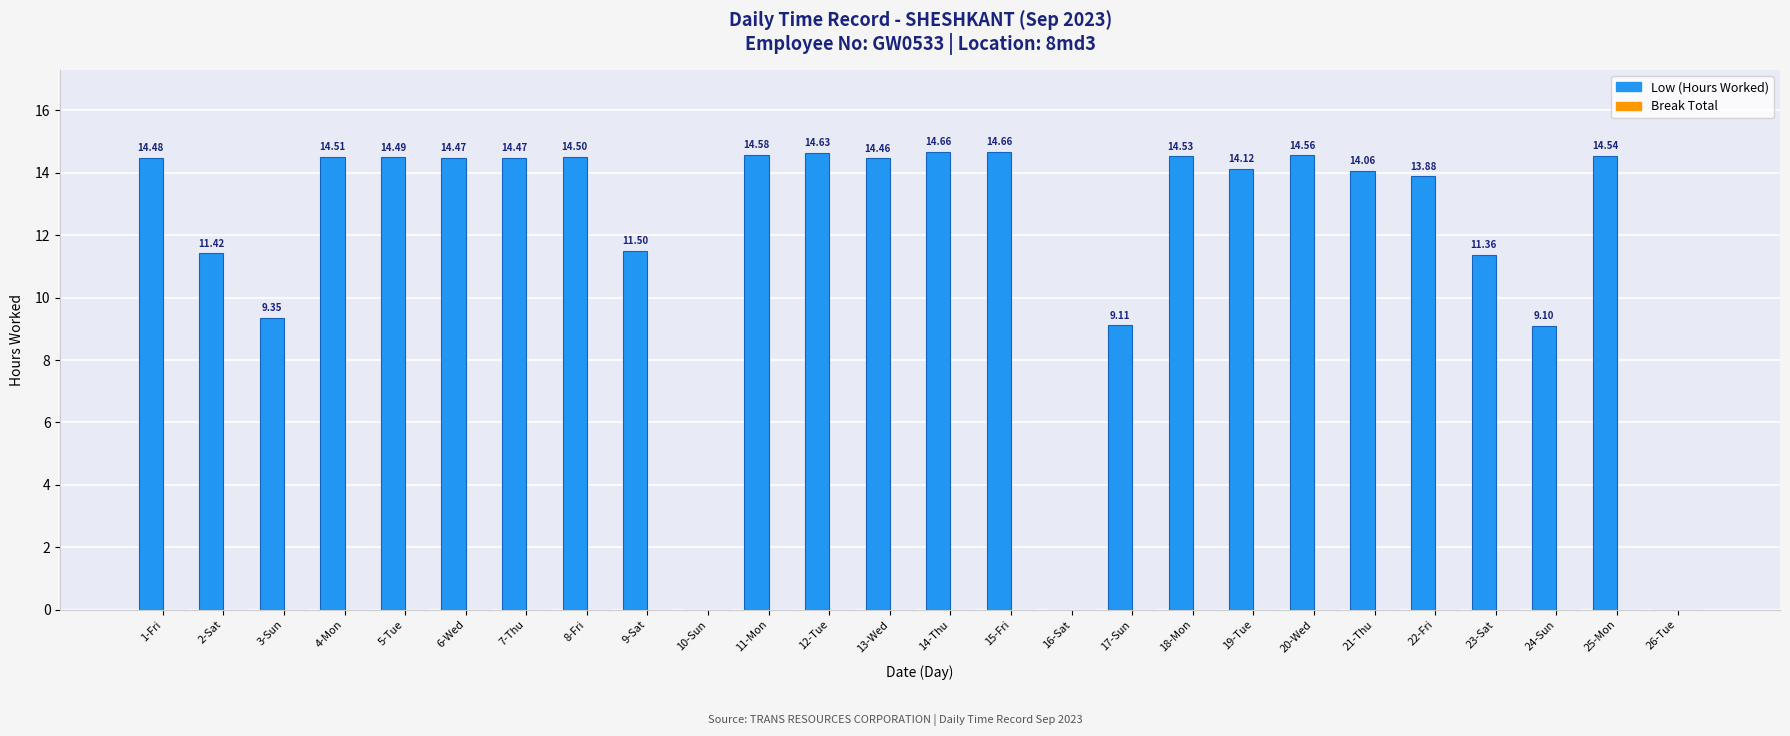

What is the sum of all values?

307.4